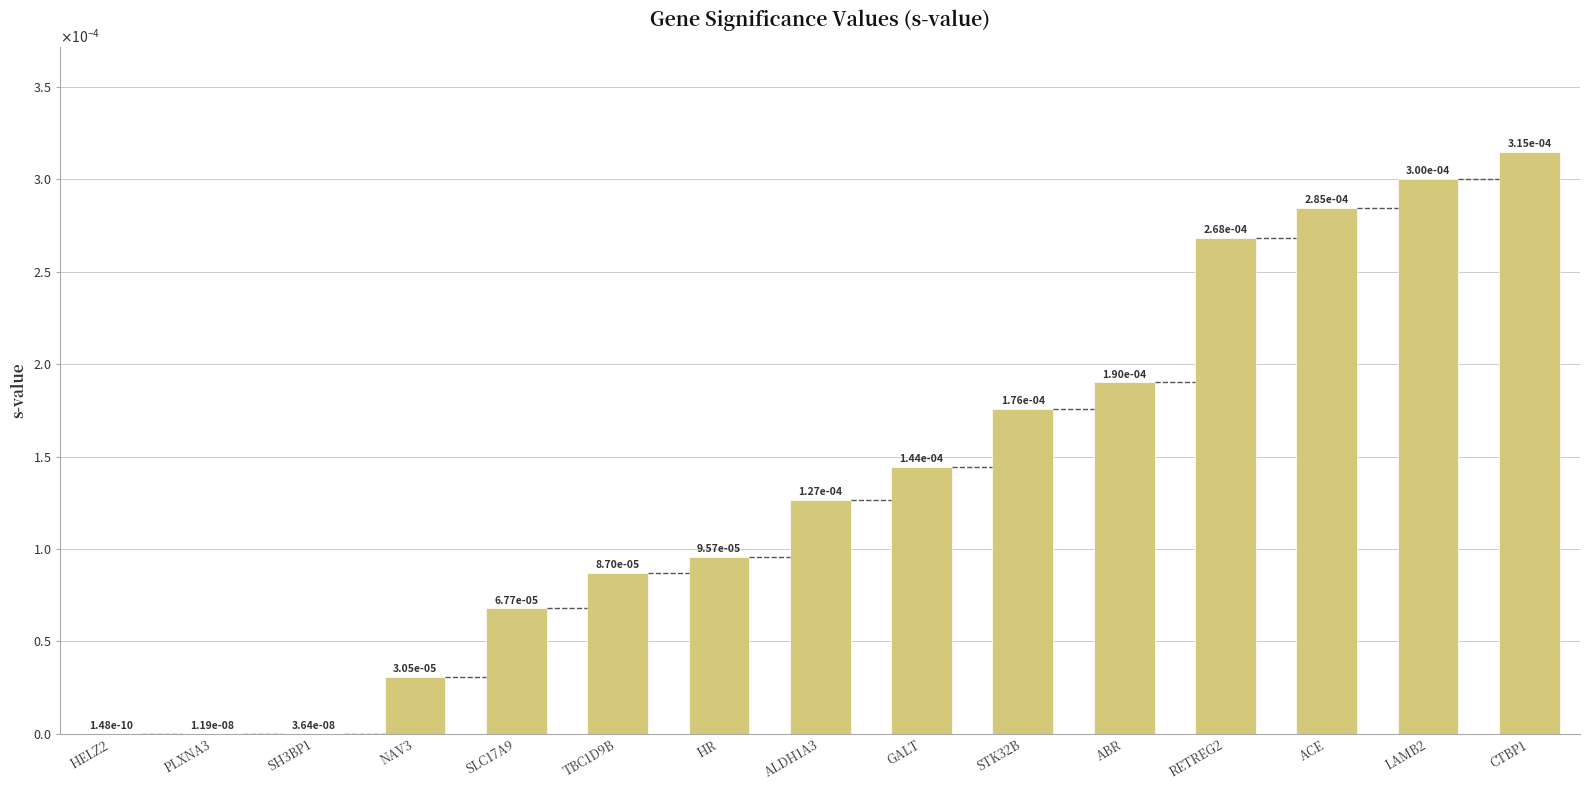

Does the chart contain stacked bars?

No